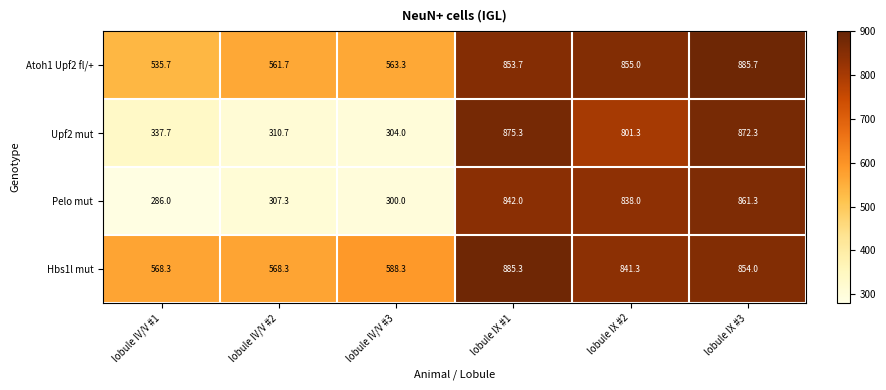

Is the value of Upf2 mut at lobule IV/V #1 greater than the value of Hbs1l mut at lobule IX #1?

No